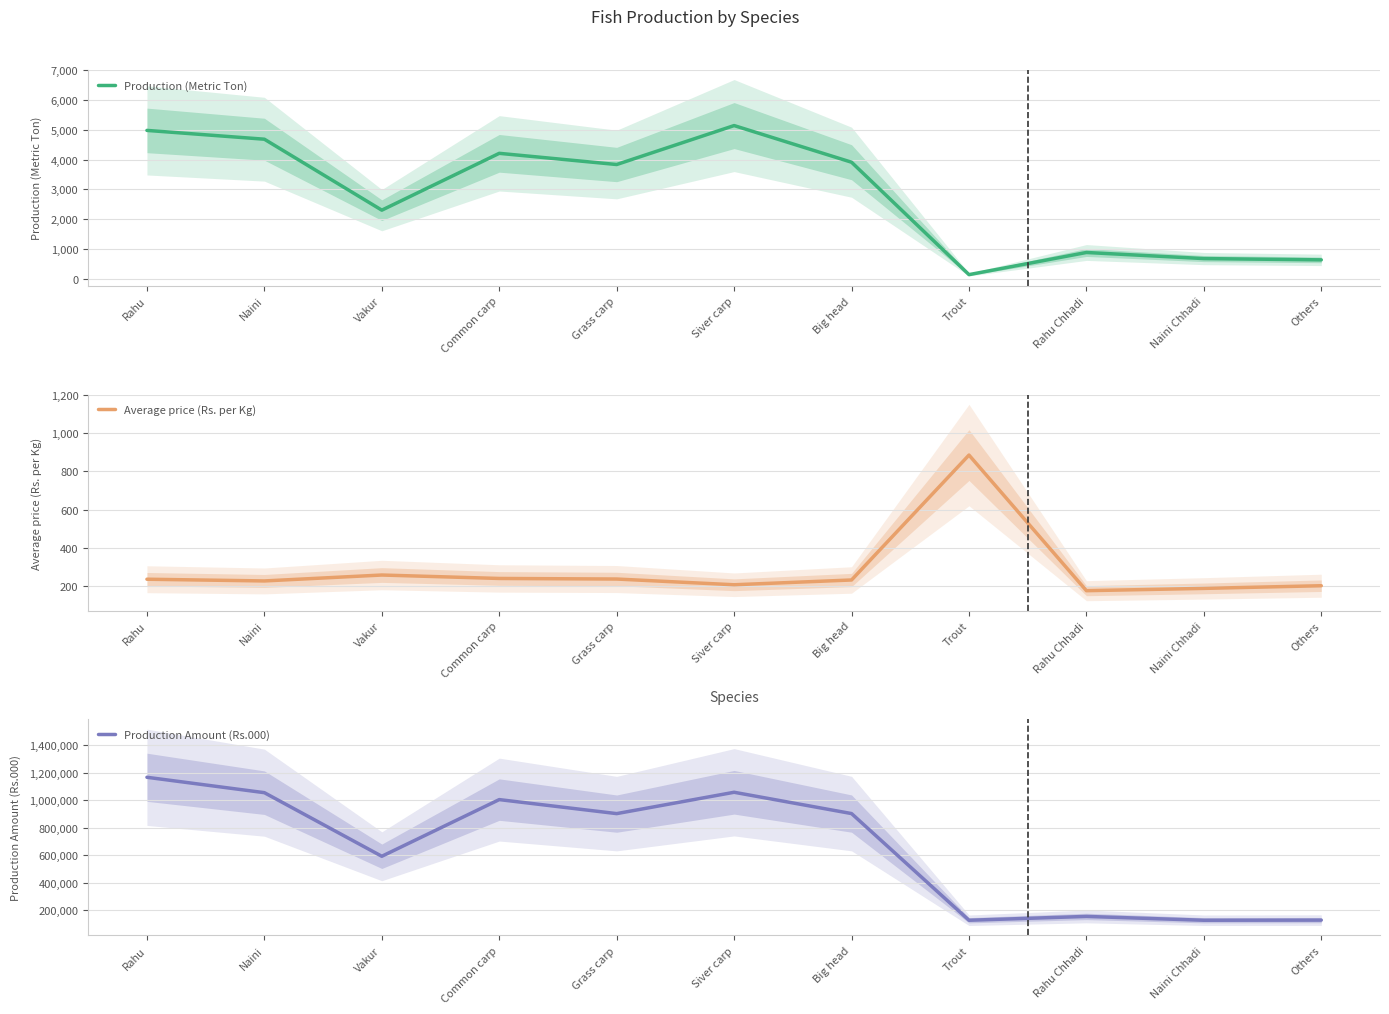

At which label does Average price (Rs. per Kg) reach its peak?

Trout